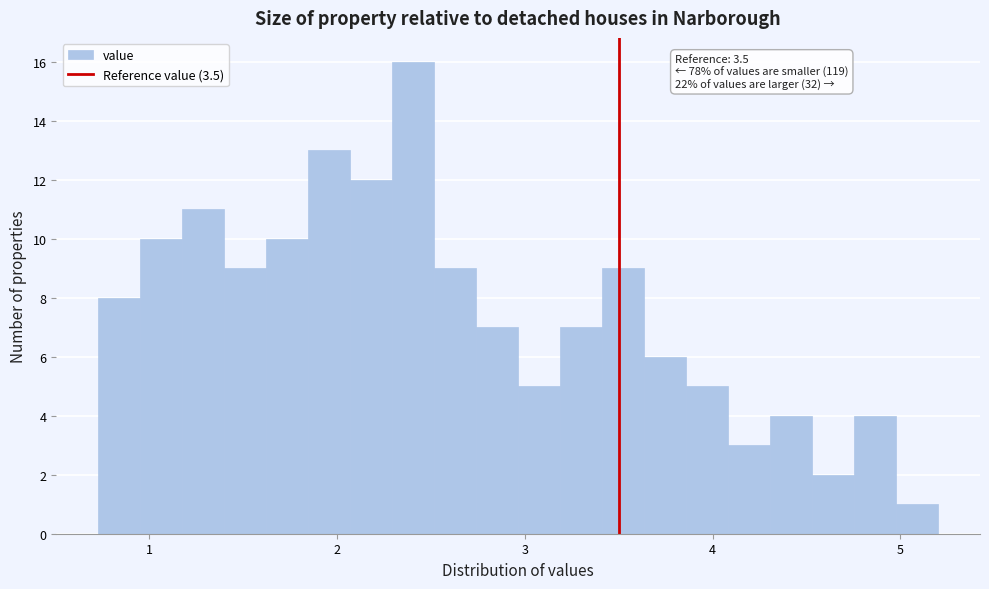

Around what value on the x-axis is the tallest bar? Give the approximate position of its centre, as read against the axis.

2.4